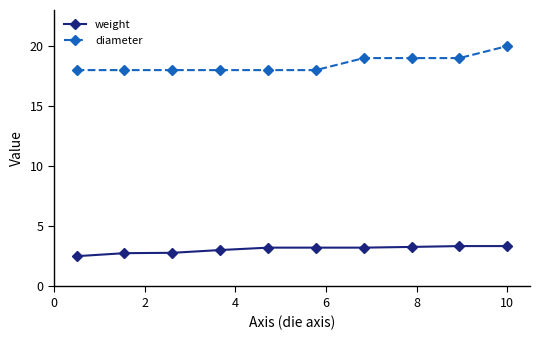

Rank the series by their average value, from lowest to highest.

weight, diameter